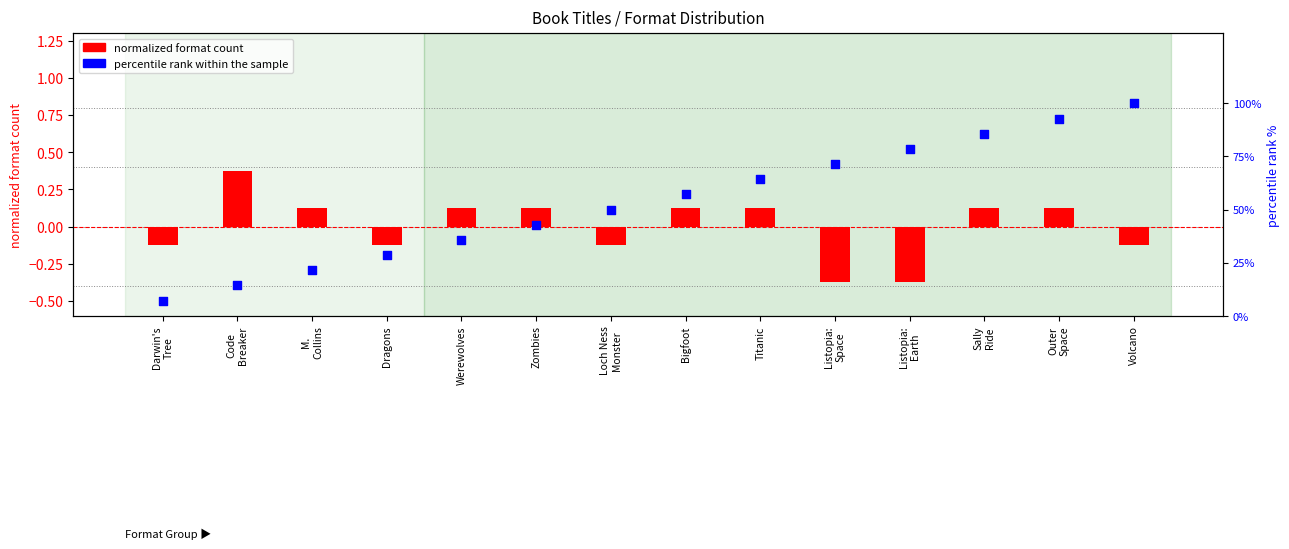

What are all the series names shown in the legend?

normalized format count, percentile rank within the sample